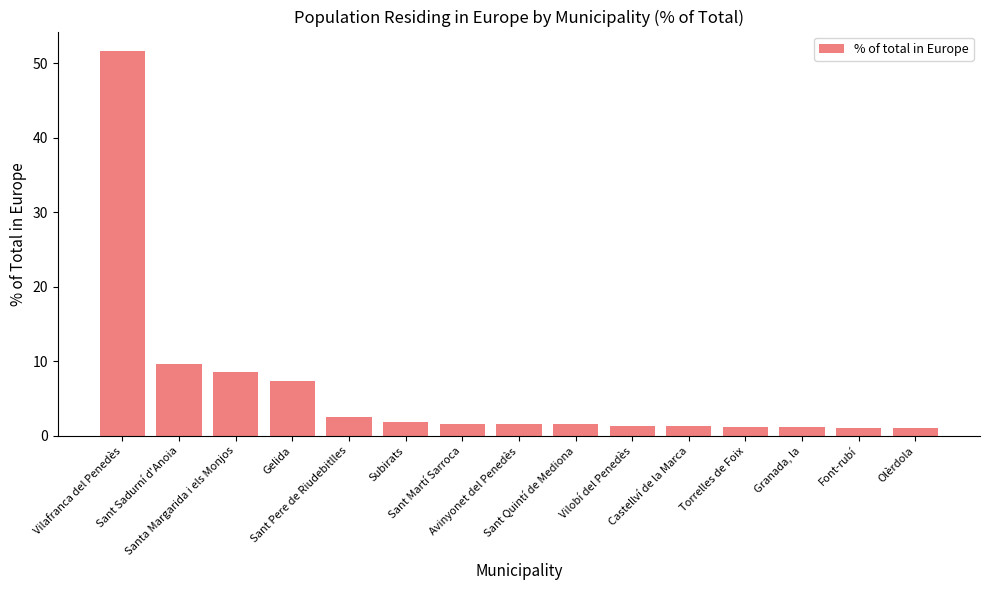

What is the ratio of the value at Torrelles de Foix to the value at Granada, la?

1.0